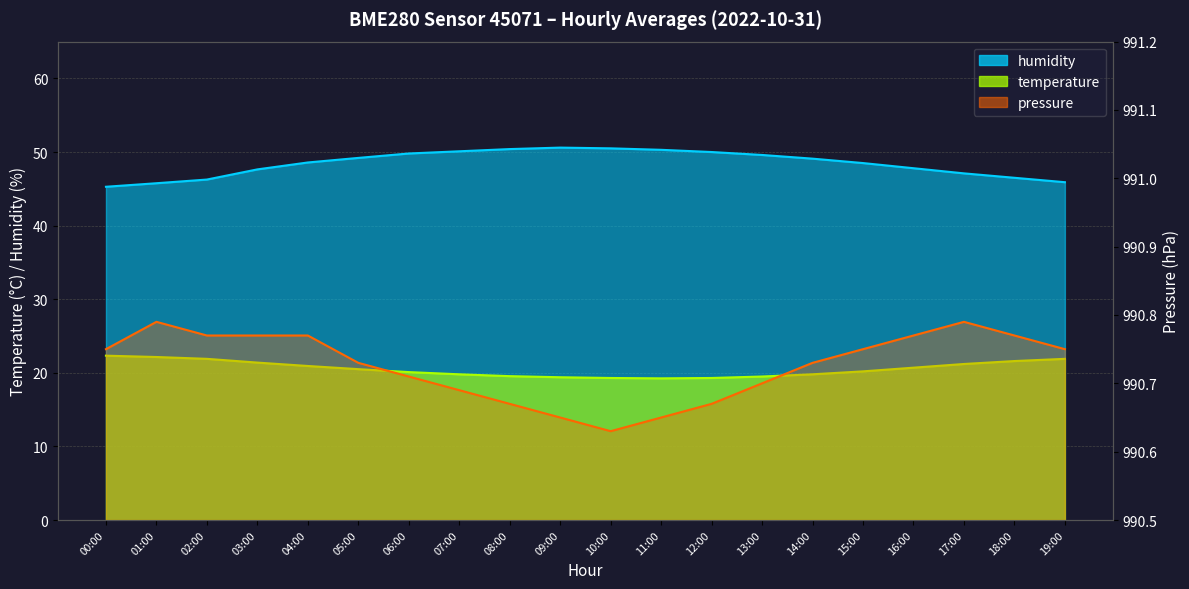

What is the label of the 3rd point from the right?

17:00